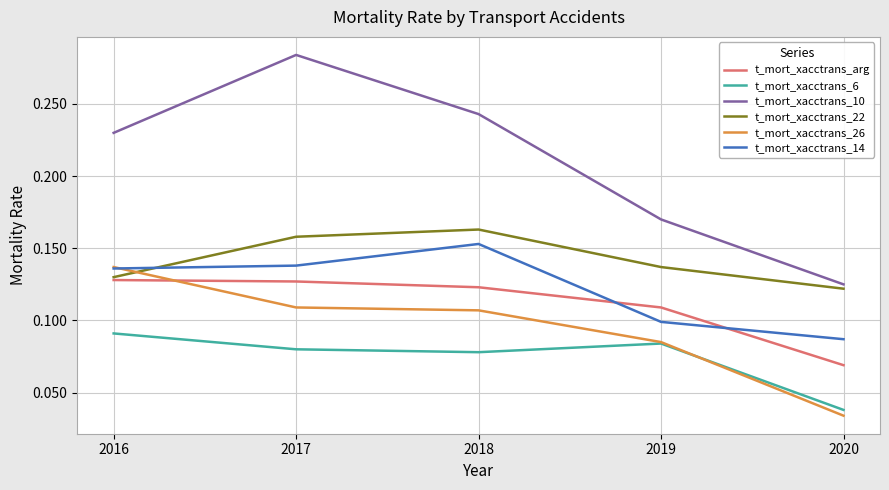

True or false: t_mort_xacctrans_26 has a value of 0.1 at 2017.

True